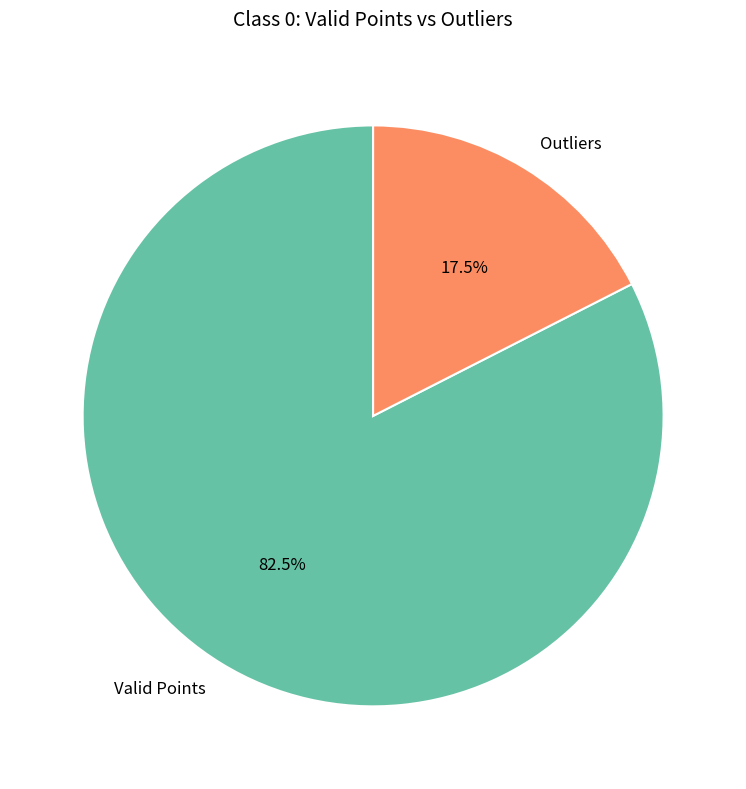

Which category has the smallest portion of the pie?

Outliers